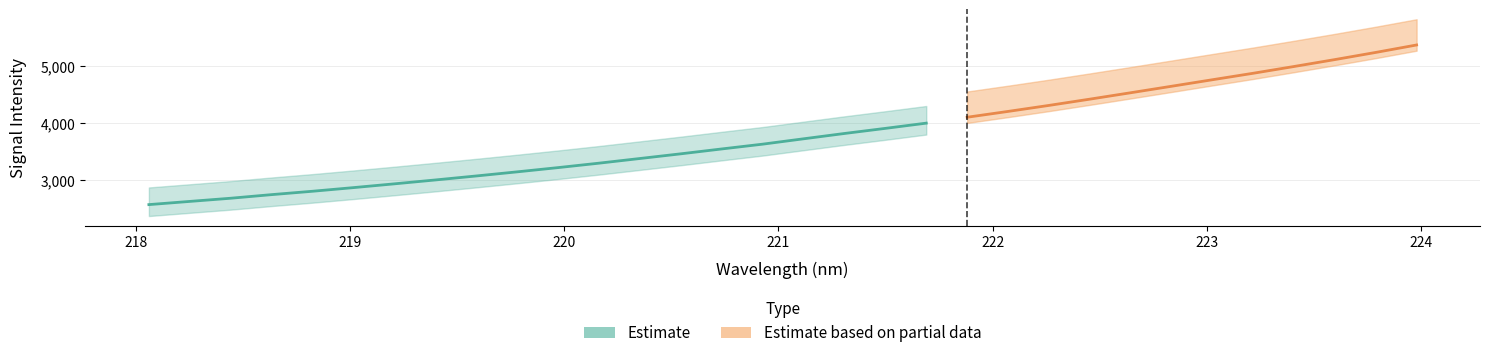

What is the change in value from 12 to 14?

+167.1